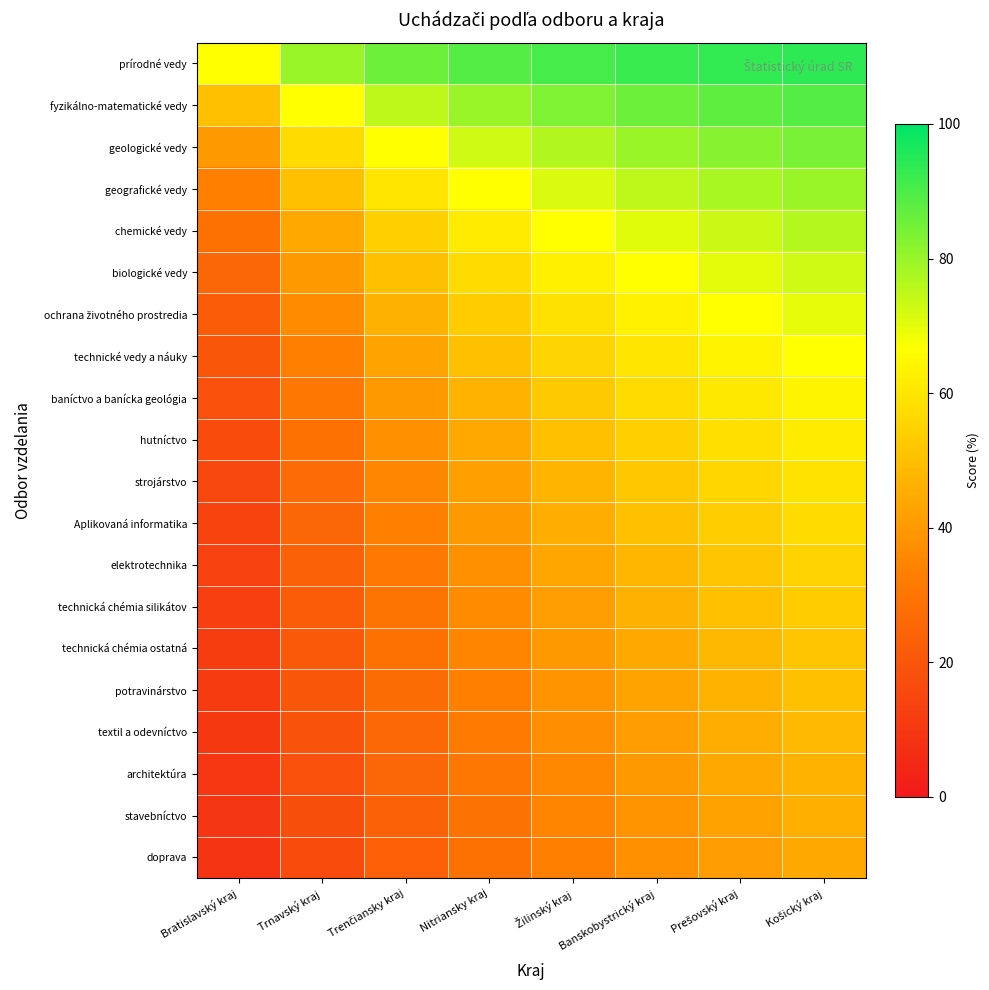

What is the total value across all series at Bratislavský kraj?

438.2